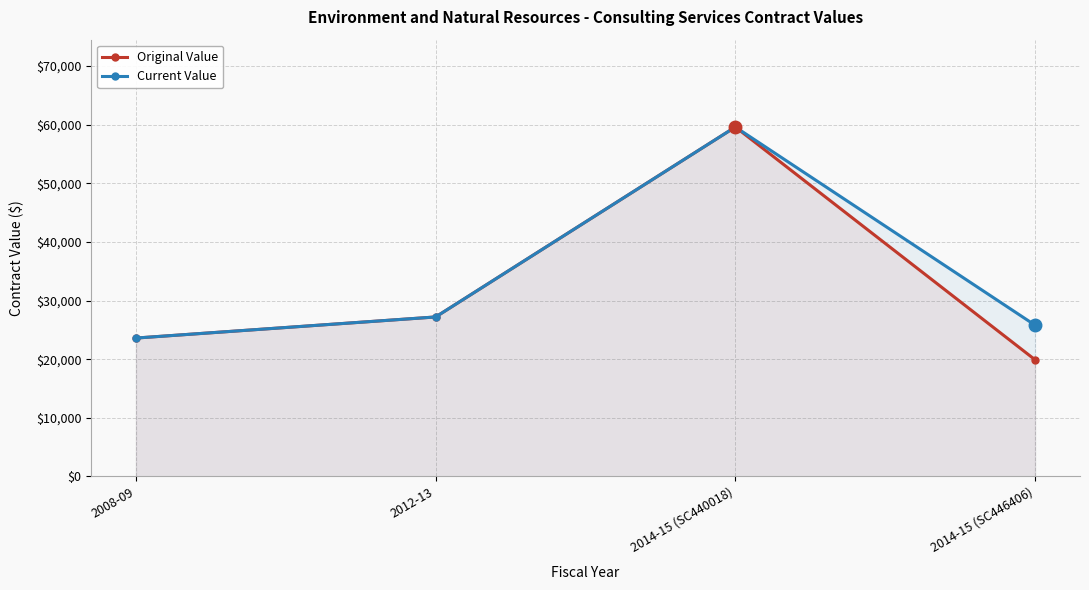

What is the label of the 1st point from the right?

2014-15 (SC446406)